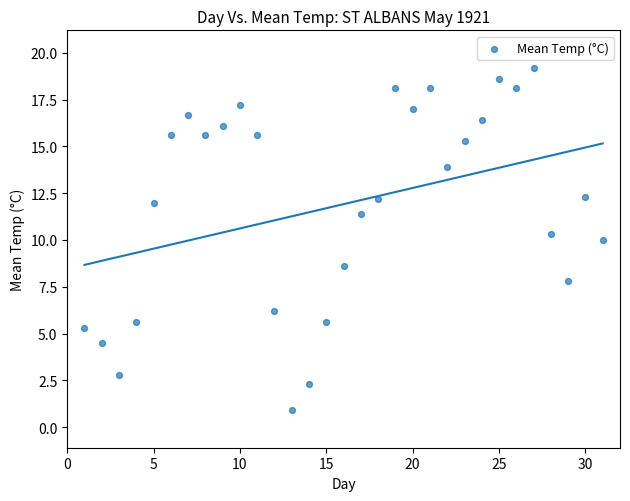

What is the range of Y values (max minus min)?

18.3